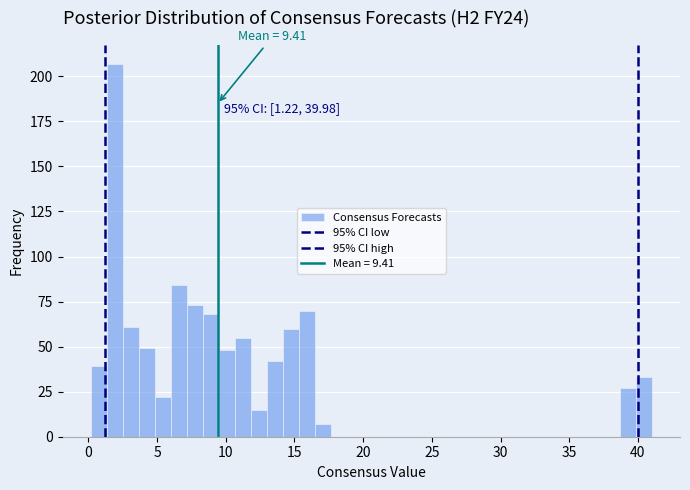

Read against the x-axis, roughly where is the centre of the tallest bar?

2.0